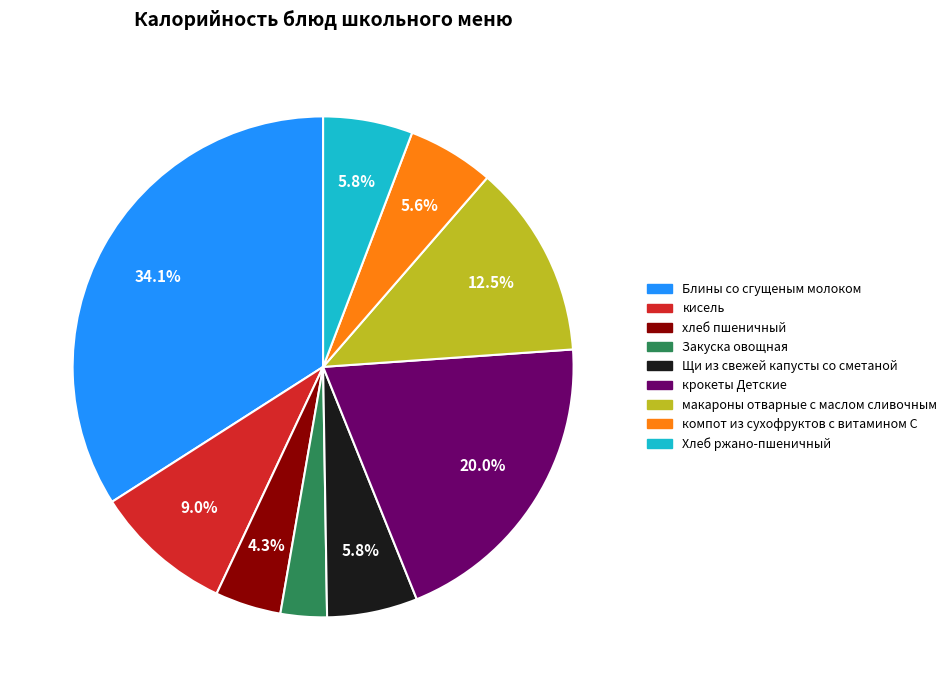

What percentage is NOT represented by компот из сухофруктов с витамином С?

94.4%